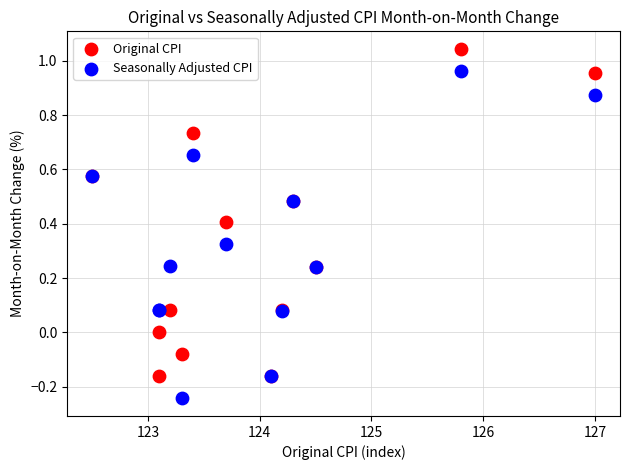

Which series contains the highest Y value?

Original CPI